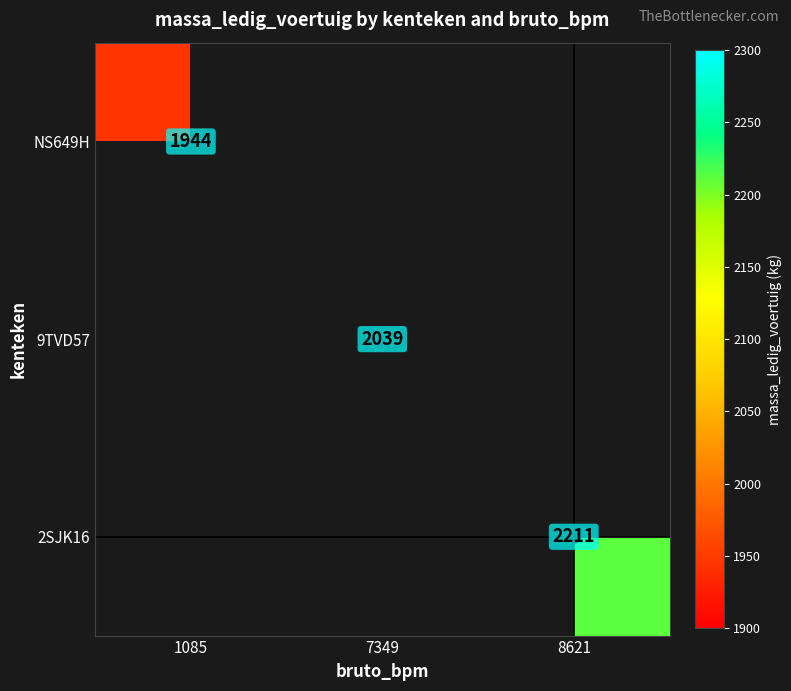

The value of NS649H at 1085 is 1944. True or false?

True